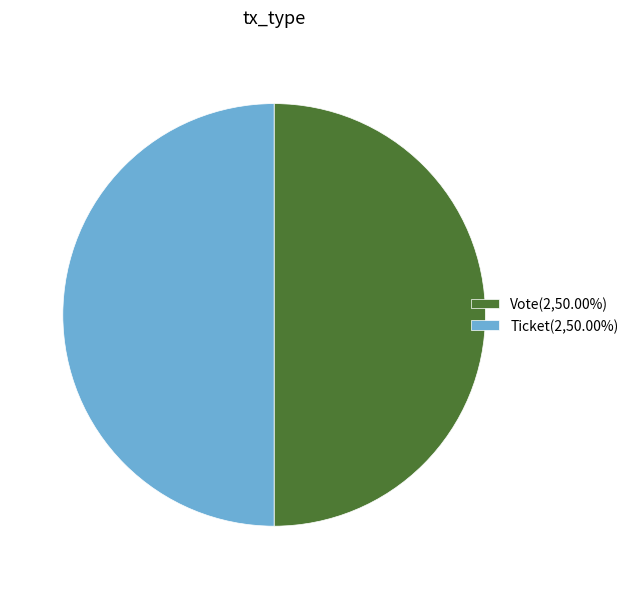

Is it true that Ticket is 12% of the pie?

False